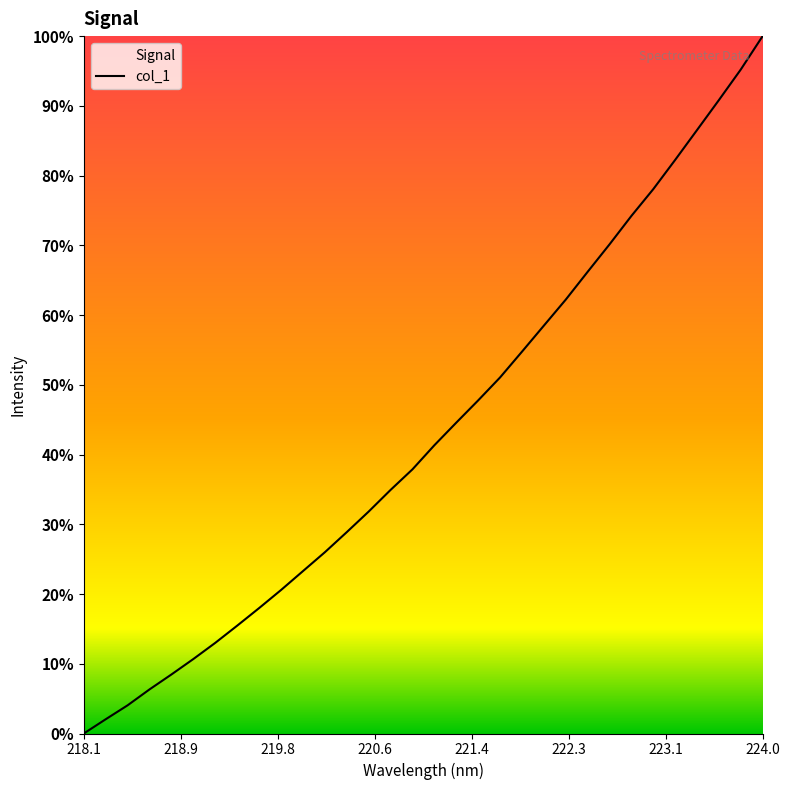

How many data points are less than 2517?

16